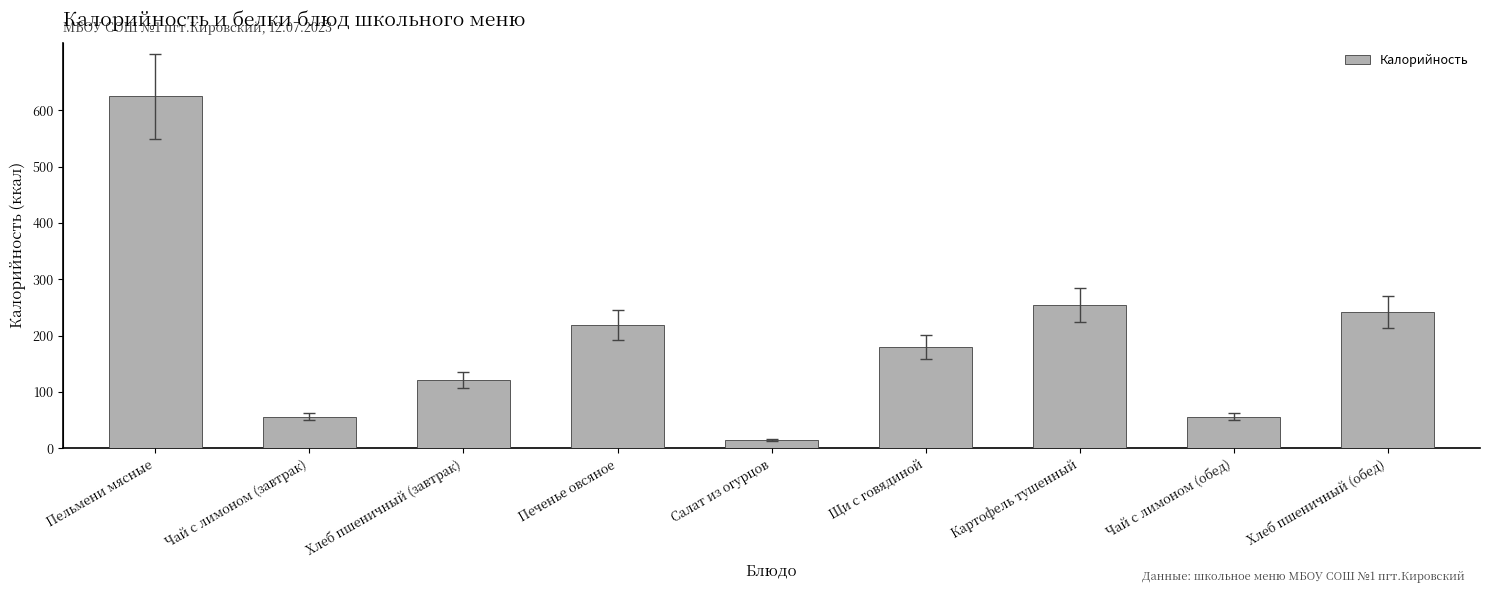

Are the bars grouped side by side (vs. stacked)?

No